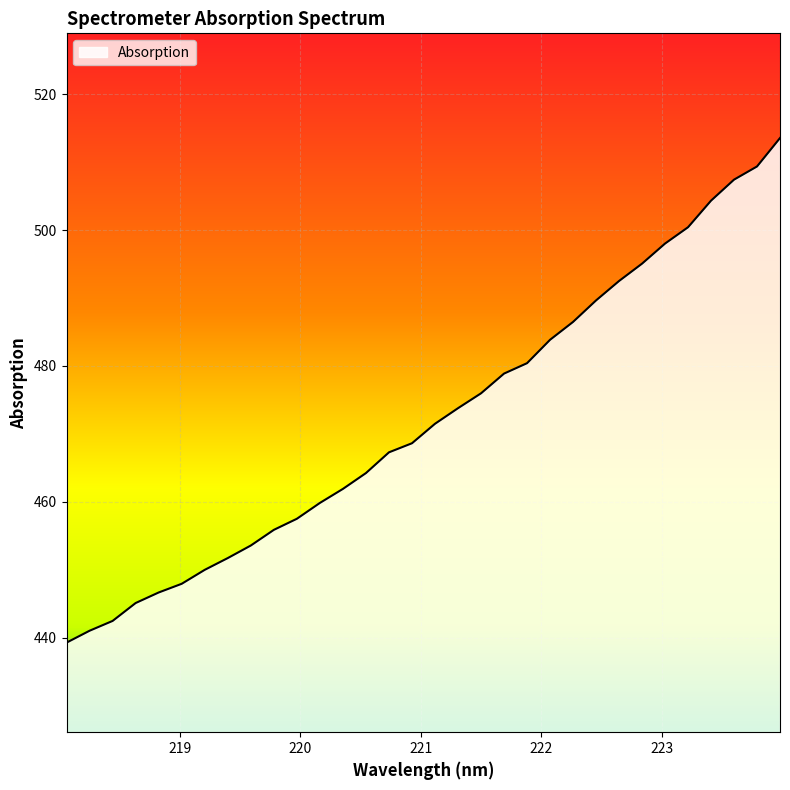

What is the maximum value shown in the chart?

513.5